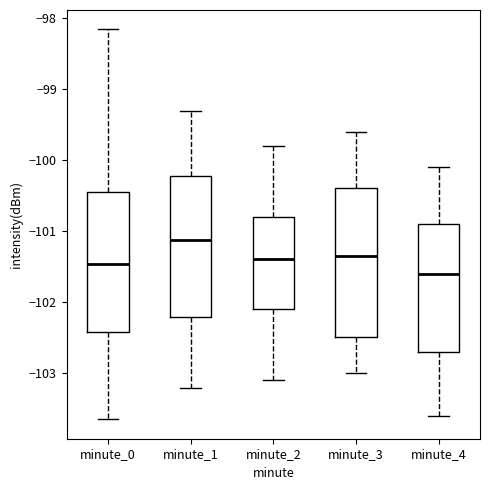

Which box has the highest median line?

minute_1